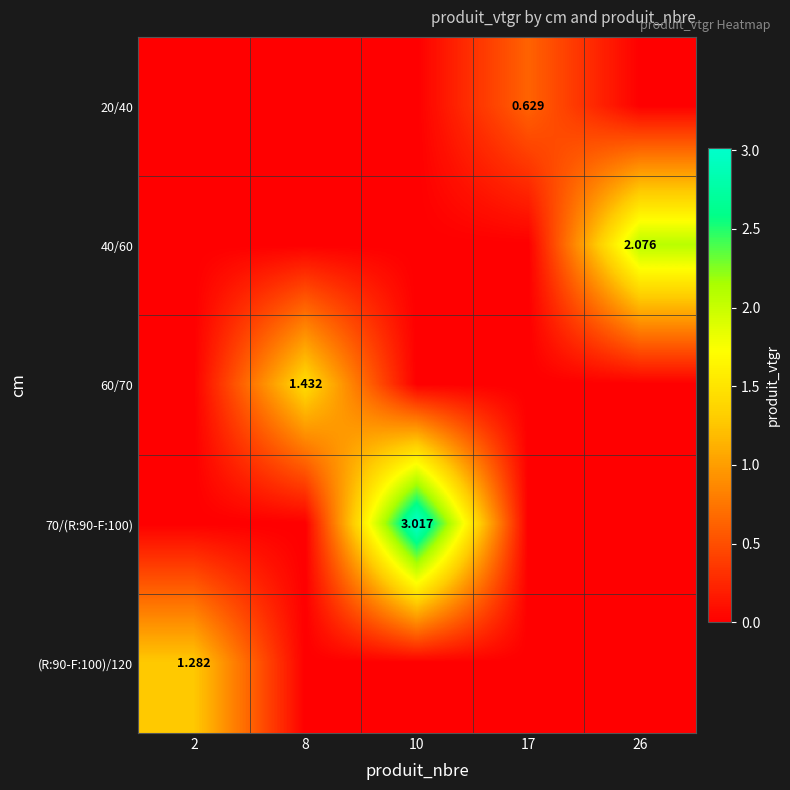

Rank the series at 26 from highest to lowest value.

40/60, 20/40, 60/70, 70/(R:90-F:100), (R:90-F:100)/120